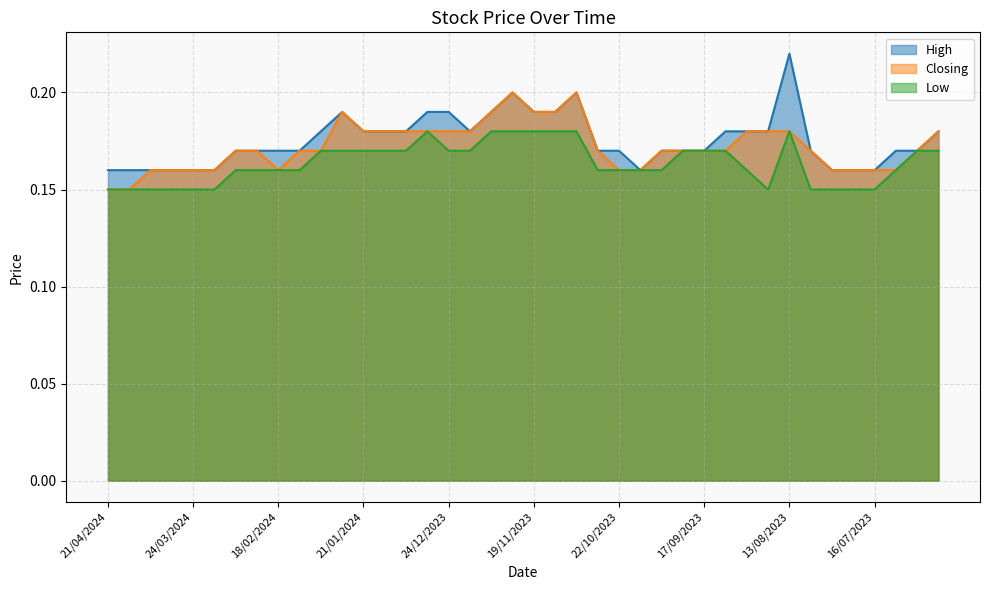

What is the greatest value displayed?

0.2